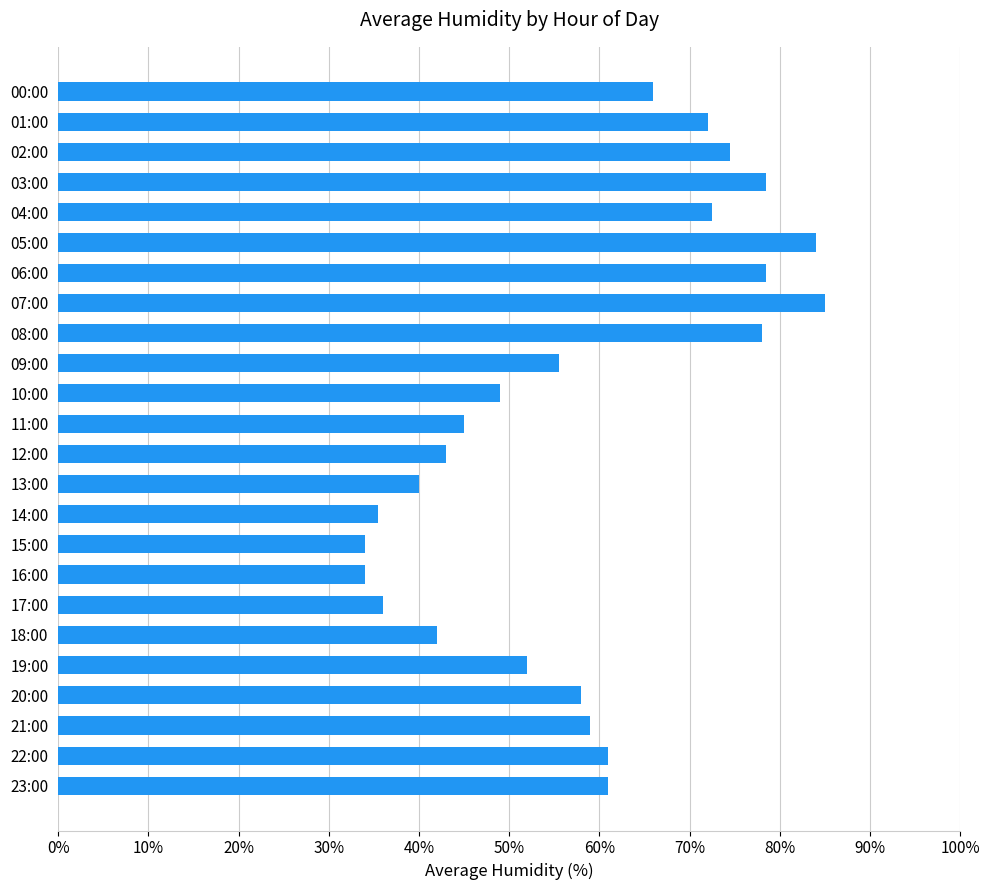

Approximately how many times larger is the value at 02:00 compared to 07:00?

0.9